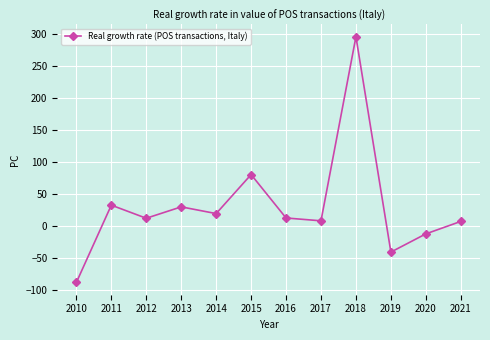

Is it true that the value at 2015 is 79.9?

True